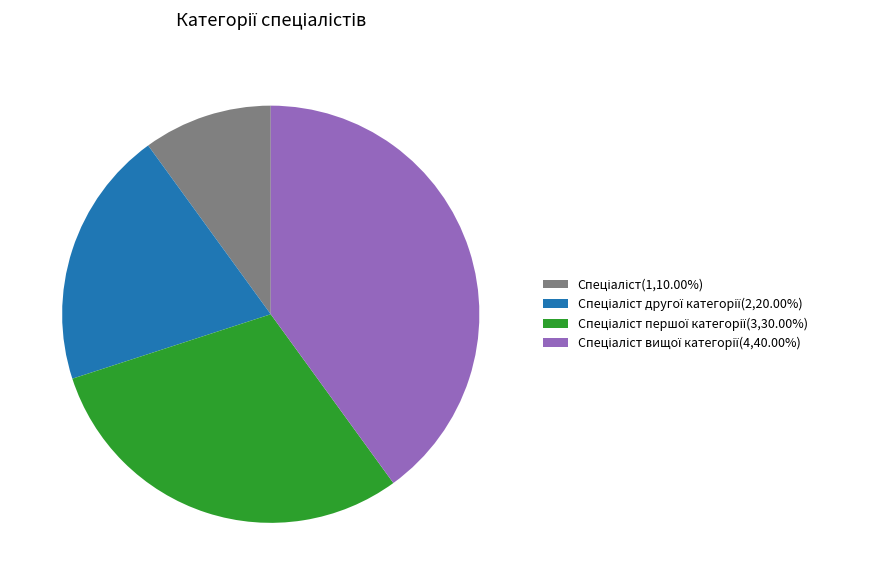

Is there any slice that represents more than half of the pie?

No